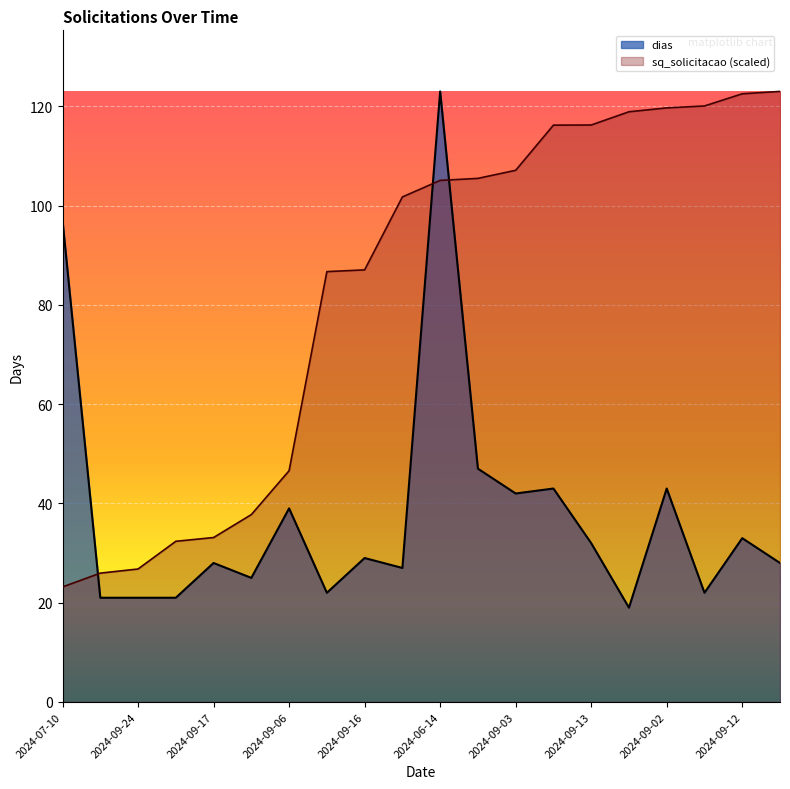

What is the lowest value of the dias series?

19.0